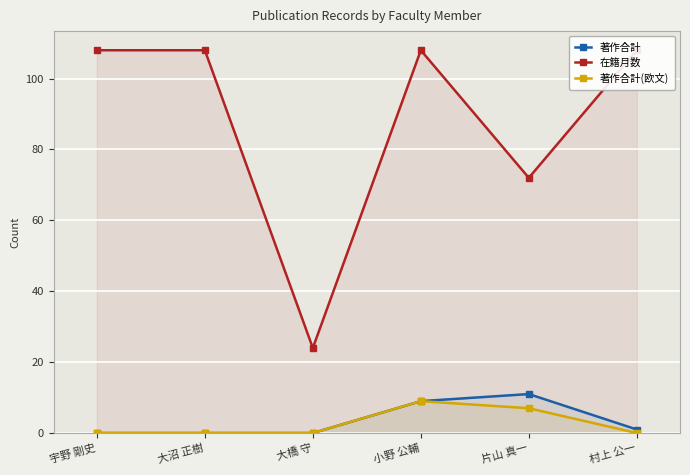

Which series changed the most between 片山 真一 and 村上 公一?

在籍月数